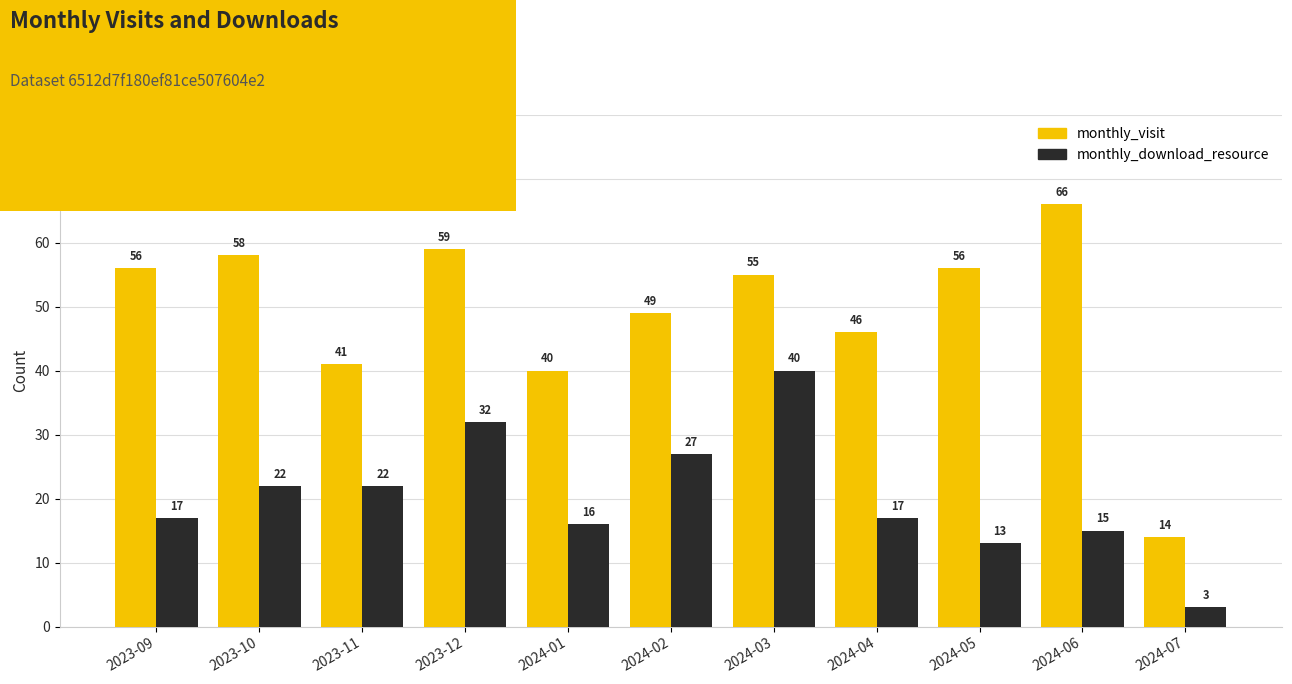

True or false: monthly_visit has a value of 59 at 2023-12.

True